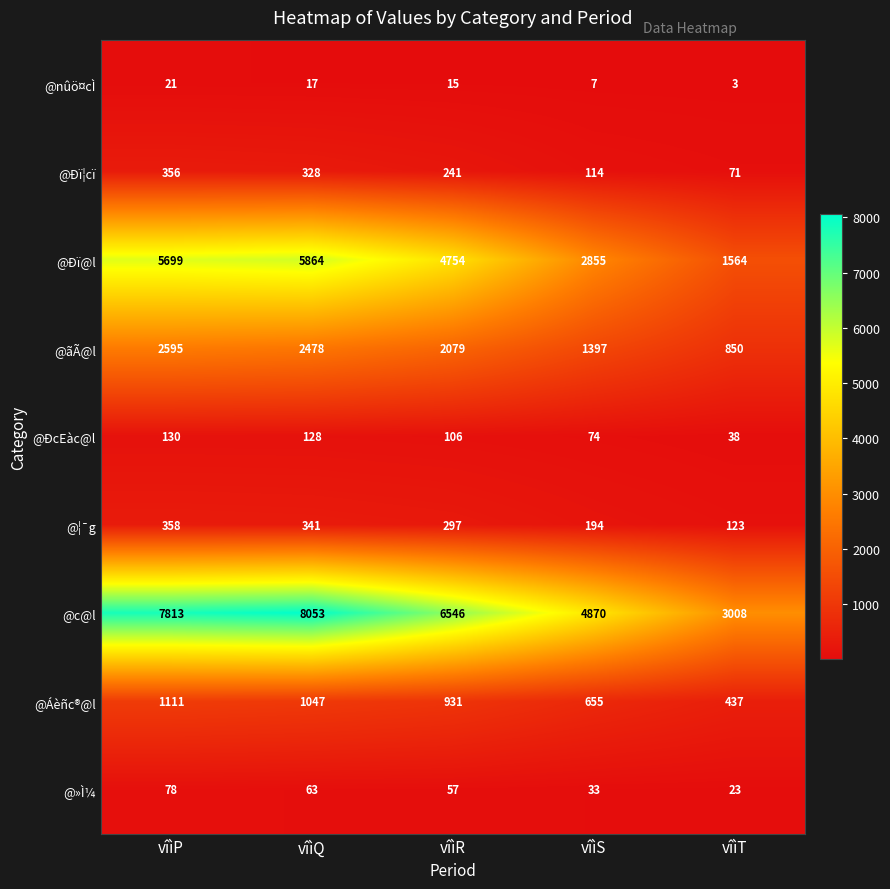

Between vîìR and vîìS, which series saw the biggest shift?

@Ðï@l